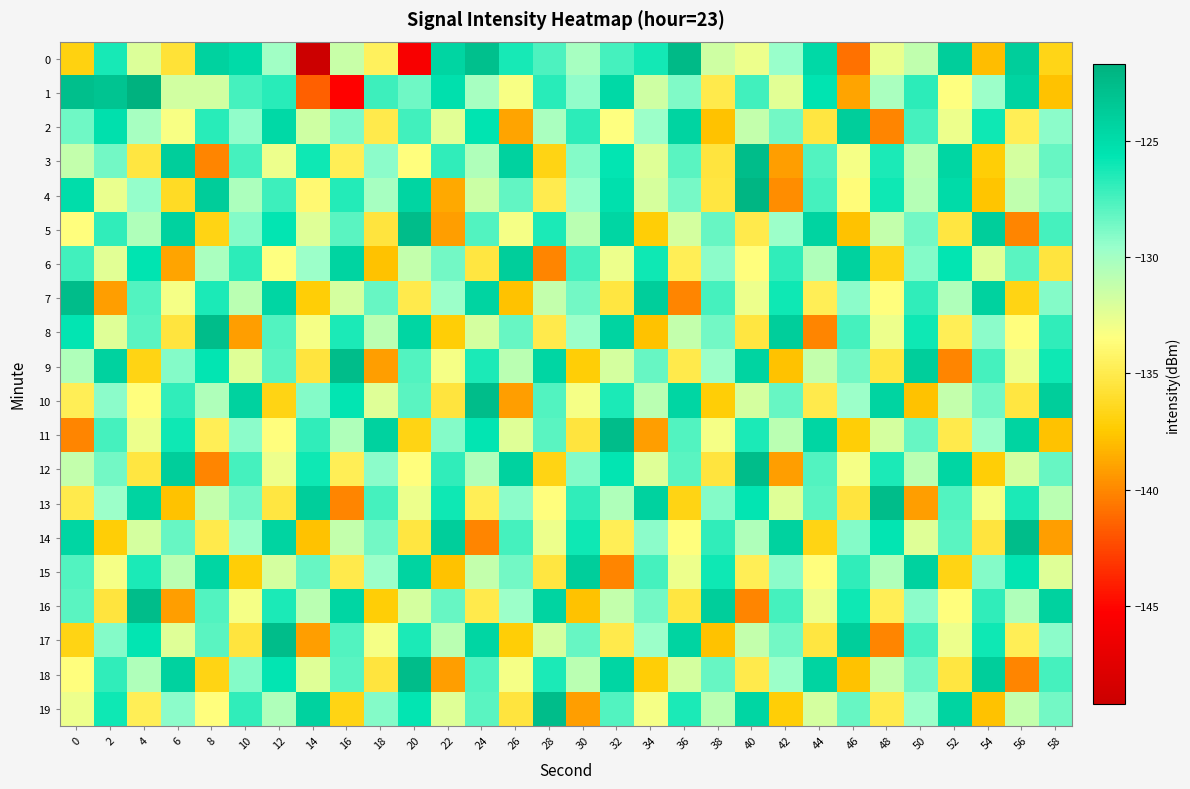

Reading left to right, extract all data points from this chart.

0: 0=-136.9	2=-126.2	4=-132.1	6=-135.7	8=-124.2	10=-124.9	12=-129.9	14=-149.1	16=-131.5	18=-134.5	20=-145.7	22=-124.5	24=-122.8	26=-126.2	28=-127.6	30=-130.1	32=-127.4	34=-126.1	36=-122.4	38=-131.6	40=-132.8	42=-129.6	44=-124.8	46=-140.8	48=-132.7	50=-131.1	52=-123.9	54=-138.0	56=-123.8	58=-136.6
1: 0=-122.7	2=-123.2	4=-121.7	6=-131.7	8=-131.7	10=-127.4	12=-126.7	14=-141.5	16=-145.2	18=-127.3	20=-128.5	22=-125.3	24=-130.1	26=-133.2	28=-126.7	30=-129.4	32=-124.8	34=-131.6	36=-128.9	38=-135.1	40=-127.3	42=-132.4	44=-125.6	46=-138.9	48=-130.2	50=-126.8	52=-133.5	54=-129.7	56=-124.3	58=-137.8
2: 0=-128.5	2=-125.3	4=-130.1	6=-133.2	8=-126.7	10=-129.4	12=-124.8	14=-131.6	16=-128.9	18=-135.1	20=-127.3	22=-132.4	24=-125.6	26=-138.9	28=-130.2	30=-126.8	32=-133.5	34=-129.7	36=-124.3	38=-137.8	40=-131.2	42=-128.6	44=-135.4	46=-123.9	48=-140.1	50=-127.5	52=-132.8	54=-126.1	56=-134.7	58=-129.3
3: 0=-131.2	2=-128.6	4=-135.4	6=-123.9	8=-140.1	10=-127.5	12=-132.8	14=-126.1	16=-134.7	18=-129.3	20=-133.6	22=-126.9	24=-130.5	26=-124.2	28=-136.8	30=-129.1	32=-125.7	34=-132.3	36=-128.0	38=-135.5	40=-122.6	42=-139.2	44=-127.8	46=-133.1	48=-126.4	50=-130.9	52=-124.5	54=-137.2	56=-131.8	58=-128.3
4: 0=-125.1	2=-132.7	4=-129.5	6=-136.3	8=-123.8	10=-130.4	12=-127.2	14=-133.9	16=-126.6	18=-130.1	20=-124.4	22=-138.7	24=-131.5	26=-128.2	28=-135.0	30=-129.6	32=-125.3	34=-132.0	36=-128.7	38=-135.4	40=-122.1	42=-139.8	44=-127.4	46=-133.7	48=-126.0	50=-130.7	52=-124.9	54=-137.6	56=-131.1	58=-128.8
5: 0=-133.6	2=-126.9	4=-130.5	6=-124.2	8=-136.8	10=-129.1	12=-125.7	14=-132.3	16=-128.0	18=-135.5	20=-122.6	22=-139.2	24=-127.8	26=-133.1	28=-126.4	30=-130.9	32=-124.5	34=-137.2	36=-131.8	38=-128.3	40=-135.1	42=-129.7	44=-124.3	46=-137.8	48=-131.2	50=-128.6	52=-135.4	54=-123.9	56=-140.1	58=-127.5
6: 0=-127.3	2=-132.4	4=-125.6	6=-138.9	8=-130.2	10=-126.8	12=-133.5	14=-129.7	16=-124.3	18=-137.8	20=-131.2	22=-128.6	24=-135.4	26=-123.9	28=-140.1	30=-127.5	32=-132.8	34=-126.1	36=-134.7	38=-129.3	40=-133.6	42=-126.9	44=-130.5	46=-124.2	48=-136.8	50=-129.1	52=-125.7	54=-132.3	56=-128.0	58=-135.5
7: 0=-122.6	2=-139.2	4=-127.8	6=-133.1	8=-126.4	10=-130.9	12=-124.5	14=-137.2	16=-131.8	18=-128.3	20=-135.1	22=-129.7	24=-124.3	26=-137.8	28=-131.2	30=-128.6	32=-135.4	34=-123.9	36=-140.1	38=-127.5	40=-132.8	42=-126.1	44=-134.7	46=-129.3	48=-133.6	50=-126.9	52=-130.5	54=-124.2	56=-136.8	58=-129.1
8: 0=-125.7	2=-132.3	4=-128.0	6=-135.5	8=-122.6	10=-139.2	12=-127.8	14=-133.1	16=-126.4	18=-130.9	20=-124.5	22=-137.2	24=-131.8	26=-128.3	28=-135.1	30=-129.7	32=-124.3	34=-137.8	36=-131.2	38=-128.6	40=-135.4	42=-123.9	44=-140.1	46=-127.5	48=-132.8	50=-126.1	52=-134.7	54=-129.3	56=-133.6	58=-126.9
9: 0=-130.5	2=-124.2	4=-136.8	6=-129.1	8=-125.7	10=-132.3	12=-128.0	14=-135.5	16=-122.6	18=-139.2	20=-127.8	22=-133.1	24=-126.4	26=-130.9	28=-124.5	30=-137.2	32=-131.8	34=-128.3	36=-135.1	38=-129.7	40=-124.3	42=-137.8	44=-131.2	46=-128.6	48=-135.4	50=-123.9	52=-140.1	54=-127.5	56=-132.8	58=-126.1
10: 0=-134.7	2=-129.3	4=-133.6	6=-126.9	8=-130.5	10=-124.2	12=-136.8	14=-129.1	16=-125.7	18=-132.3	20=-128.0	22=-135.5	24=-122.6	26=-139.2	28=-127.8	30=-133.1	32=-126.4	34=-130.9	36=-124.5	38=-137.2	40=-131.8	42=-128.3	44=-135.1	46=-129.7	48=-124.3	50=-137.8	52=-131.2	54=-128.6	56=-135.4	58=-123.9
11: 0=-140.1	2=-127.5	4=-132.8	6=-126.1	8=-134.7	10=-129.3	12=-133.6	14=-126.9	16=-130.5	18=-124.2	20=-136.8	22=-129.1	24=-125.7	26=-132.3	28=-128.0	30=-135.5	32=-122.6	34=-139.2	36=-127.8	38=-133.1	40=-126.4	42=-130.9	44=-124.5	46=-137.2	48=-131.8	50=-128.3	52=-135.1	54=-129.7	56=-124.3	58=-137.8
12: 0=-131.2	2=-128.6	4=-135.4	6=-123.9	8=-140.1	10=-127.5	12=-132.8	14=-126.1	16=-134.7	18=-129.3	20=-133.6	22=-126.9	24=-130.5	26=-124.2	28=-136.8	30=-129.1	32=-125.7	34=-132.3	36=-128.0	38=-135.5	40=-122.6	42=-139.2	44=-127.8	46=-133.1	48=-126.4	50=-130.9	52=-124.5	54=-137.2	56=-131.8	58=-128.3
13: 0=-135.1	2=-129.7	4=-124.3	6=-137.8	8=-131.2	10=-128.6	12=-135.4	14=-123.9	16=-140.1	18=-127.5	20=-132.8	22=-126.1	24=-134.7	26=-129.3	28=-133.6	30=-126.9	32=-130.5	34=-124.2	36=-136.8	38=-129.1	40=-125.7	42=-132.3	44=-128.0	46=-135.5	48=-122.6	50=-139.2	52=-127.8	54=-133.1	56=-126.4	58=-130.9
14: 0=-124.5	2=-137.2	4=-131.8	6=-128.3	8=-135.1	10=-129.7	12=-124.3	14=-137.8	16=-131.2	18=-128.6	20=-135.4	22=-123.9	24=-140.1	26=-127.5	28=-132.8	30=-126.1	32=-134.7	34=-129.3	36=-133.6	38=-126.9	40=-130.5	42=-124.2	44=-136.8	46=-129.1	48=-125.7	50=-132.3	52=-128.0	54=-135.5	56=-122.6	58=-139.2
15: 0=-127.8	2=-133.1	4=-126.4	6=-130.9	8=-124.5	10=-137.2	12=-131.8	14=-128.3	16=-135.1	18=-129.7	20=-124.3	22=-137.8	24=-131.2	26=-128.6	28=-135.4	30=-123.9	32=-140.1	34=-127.5	36=-132.8	38=-126.1	40=-134.7	42=-129.3	44=-133.6	46=-126.9	48=-130.5	50=-124.2	52=-136.8	54=-129.1	56=-125.7	58=-132.3
16: 0=-128.0	2=-135.5	4=-122.6	6=-139.2	8=-127.8	10=-133.1	12=-126.4	14=-130.9	16=-124.5	18=-137.2	20=-131.8	22=-128.3	24=-135.1	26=-129.7	28=-124.3	30=-137.8	32=-131.2	34=-128.6	36=-135.4	38=-123.9	40=-140.1	42=-127.5	44=-132.8	46=-126.1	48=-134.7	50=-129.3	52=-133.6	54=-126.9	56=-130.5	58=-124.2
17: 0=-136.8	2=-129.1	4=-125.7	6=-132.3	8=-128.0	10=-135.5	12=-122.6	14=-139.2	16=-127.8	18=-133.1	20=-126.4	22=-130.9	24=-124.5	26=-137.2	28=-131.8	30=-128.3	32=-135.1	34=-129.7	36=-124.3	38=-137.8	40=-131.2	42=-128.6	44=-135.4	46=-123.9	48=-140.1	50=-127.5	52=-132.8	54=-126.1	56=-134.7	58=-129.3
18: 0=-133.6	2=-126.9	4=-130.5	6=-124.2	8=-136.8	10=-129.1	12=-125.7	14=-132.3	16=-128.0	18=-135.5	20=-122.6	22=-139.2	24=-127.8	26=-133.1	28=-126.4	30=-130.9	32=-124.5	34=-137.2	36=-131.8	38=-128.3	40=-135.1	42=-129.7	44=-124.3	46=-137.8	48=-131.2	50=-128.6	52=-135.4	54=-123.9	56=-140.1	58=-127.5
19: 0=-132.8	2=-126.1	4=-134.7	6=-129.3	8=-133.6	10=-126.9	12=-130.5	14=-124.2	16=-136.8	18=-129.1	20=-125.7	22=-132.3	24=-128.0	26=-135.5	28=-122.6	30=-139.2	32=-127.8	34=-133.1	36=-126.4	38=-130.9	40=-124.5	42=-137.2	44=-131.8	46=-128.3	48=-135.1	50=-129.7	52=-124.3	54=-137.8	56=-131.2	58=-128.6